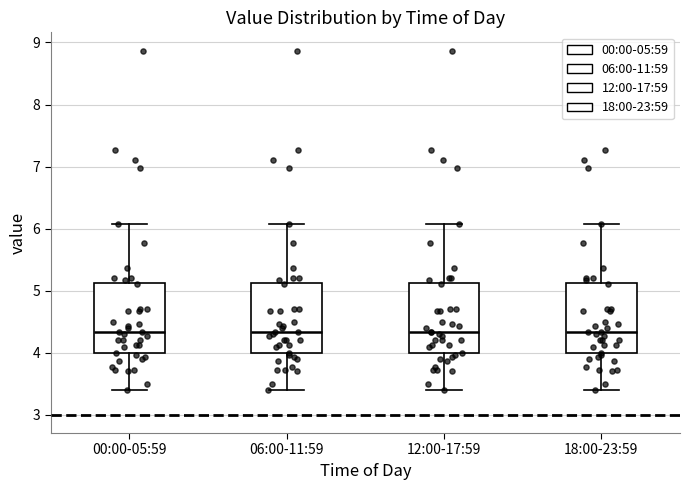

Reading left to right, read every box against the y-axis: the position of its median line, the range the box covers, and the ends of its whiskers. The values are not printed on the chart, so give them approximately, as read against the axis.

00:00-05:59: median 4.3, box 4.0 to 5.1, whiskers 3.4 to 6.1
06:00-11:59: median 4.3, box 4.0 to 5.1, whiskers 3.4 to 6.1
12:00-17:59: median 4.3, box 4.0 to 5.1, whiskers 3.4 to 6.1
18:00-23:59: median 4.3, box 4.0 to 5.1, whiskers 3.4 to 6.1